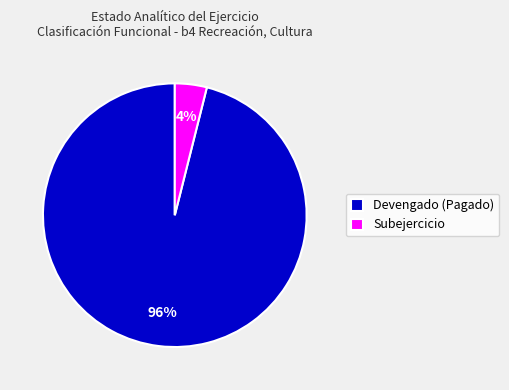

Rank the categories by value from highest to lowest.

Devengado (Pagado), Subejercicio